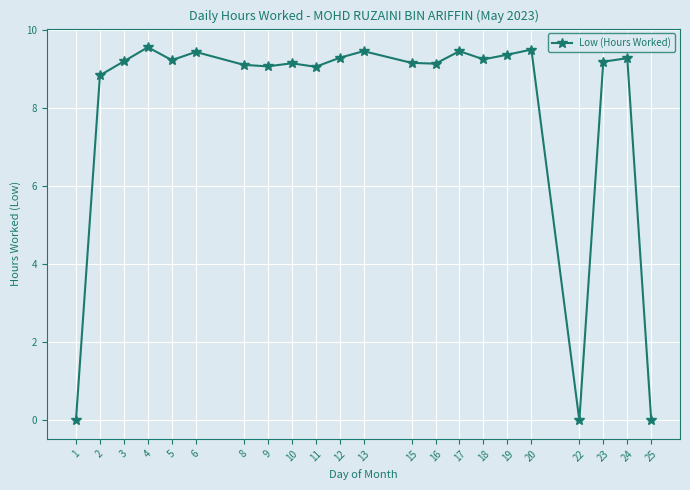

What is the difference between the maximum and minimum values?

9.6